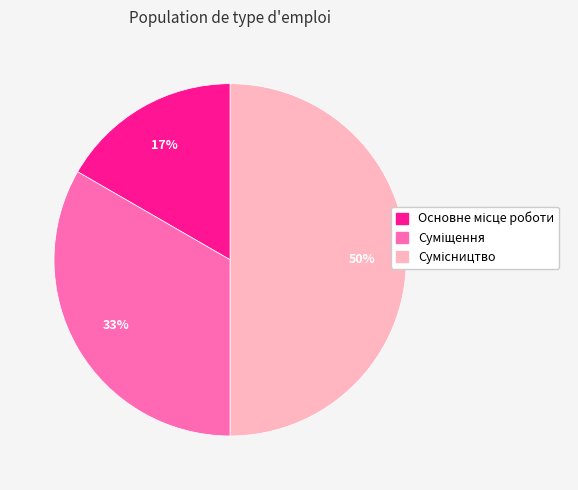

To the nearest percent, what is the difference between the largest and smallest slice percentages?

33%